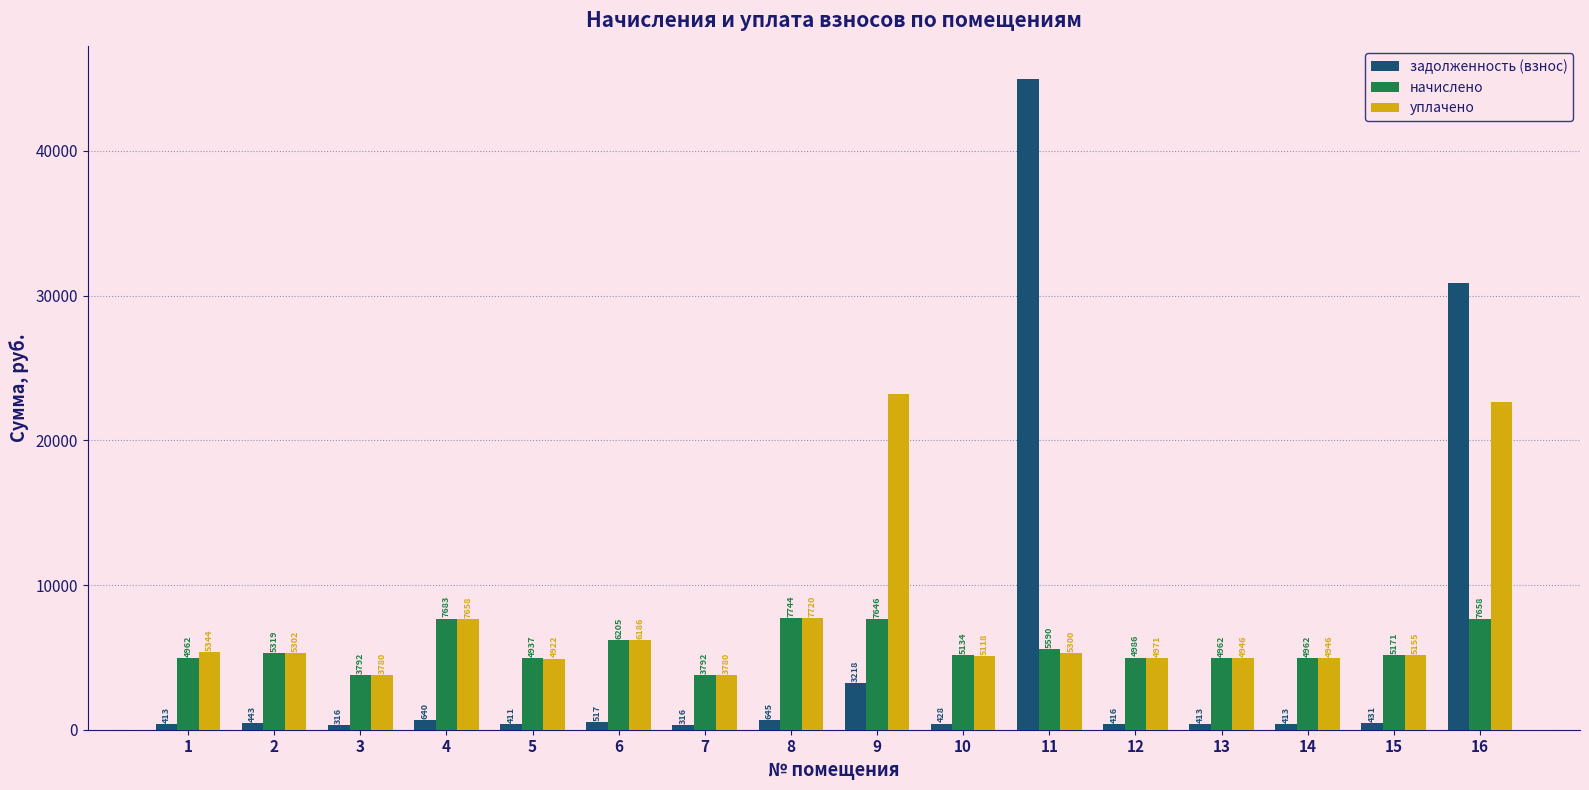

Which series has the largest range (max minus min)?

задолженность (взнос)